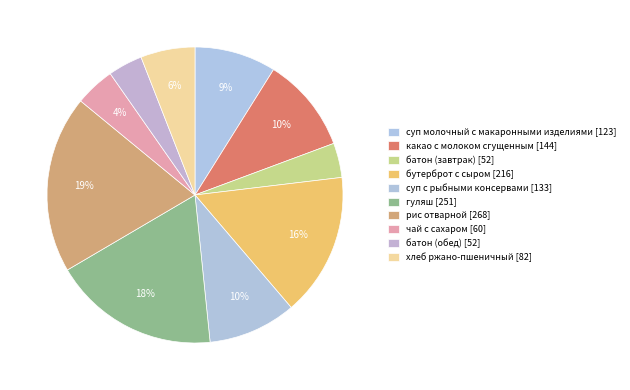

How many segments does this pie chart have?

10